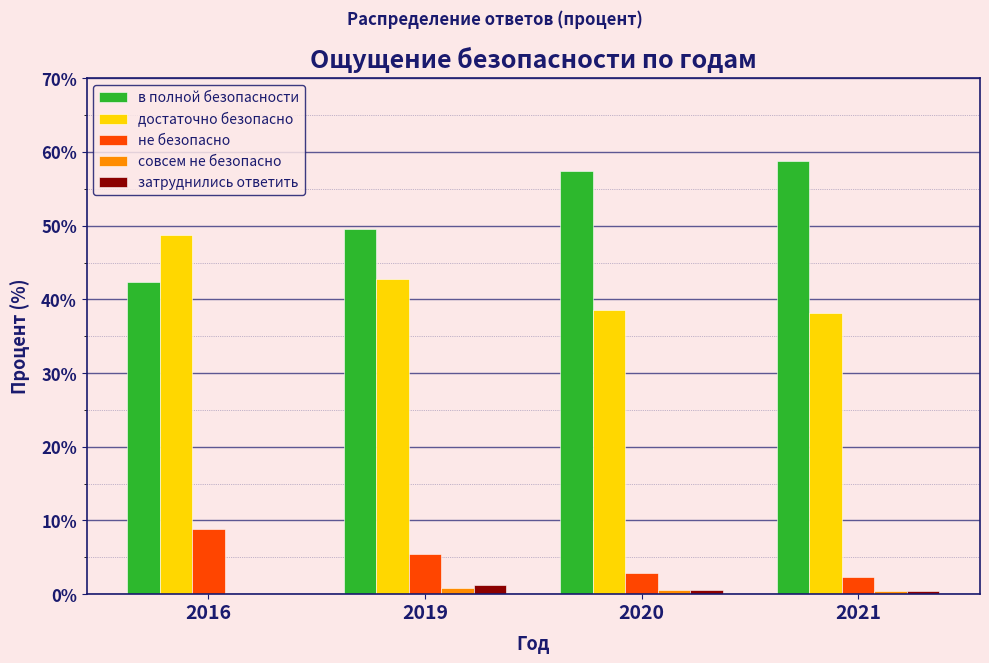

What is the sum of all достаточно безопасно values?

168.1